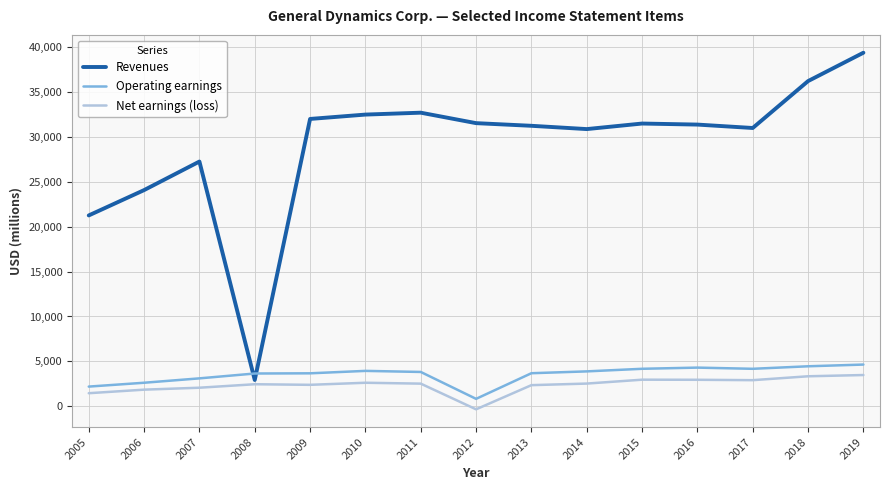

What is the sum of all Revenues values?

435522